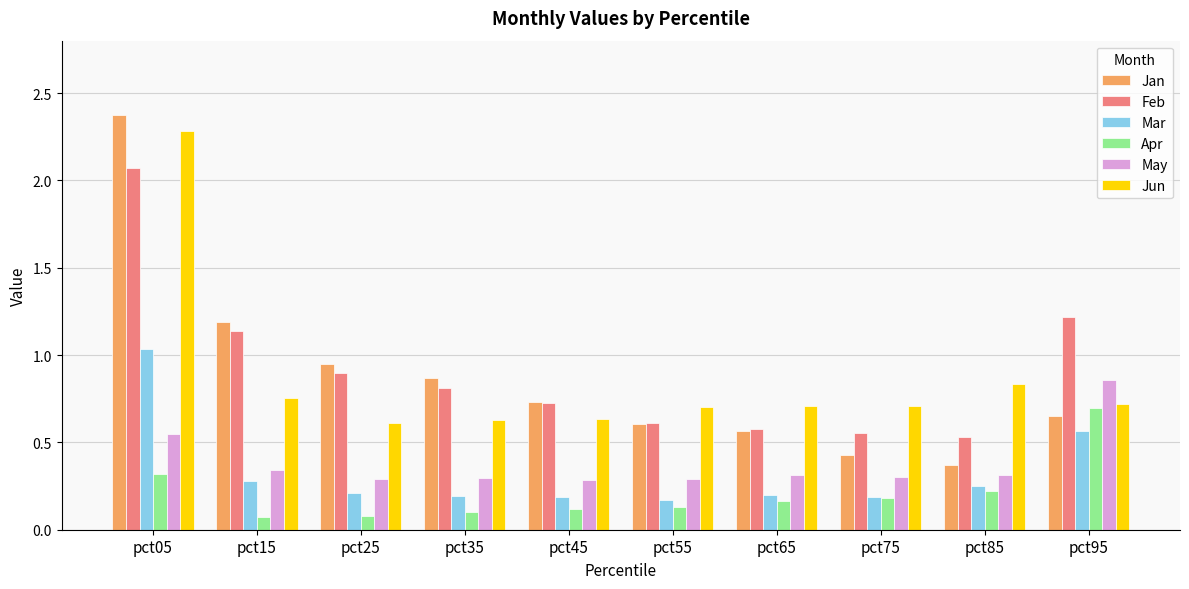

At which label does Jun reach its peak?

pct05